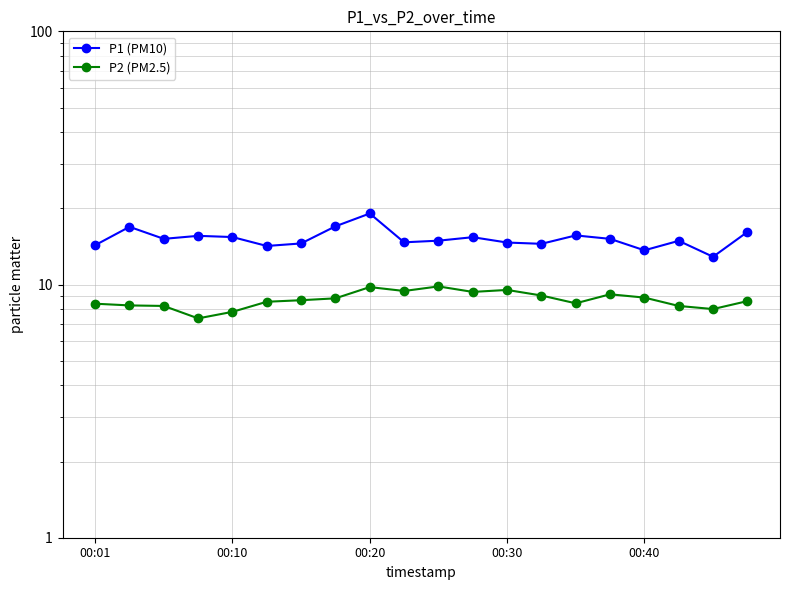

True or false: P1 (PM10) has more than 1 points higher than both neighbors.

True